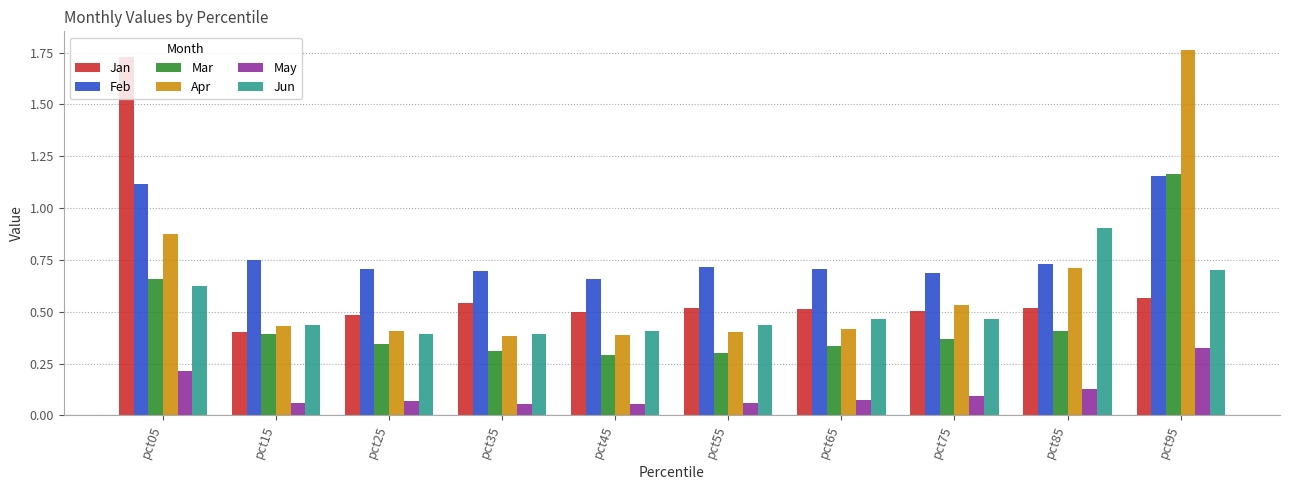

What is the sum of all Apr values?

6.3